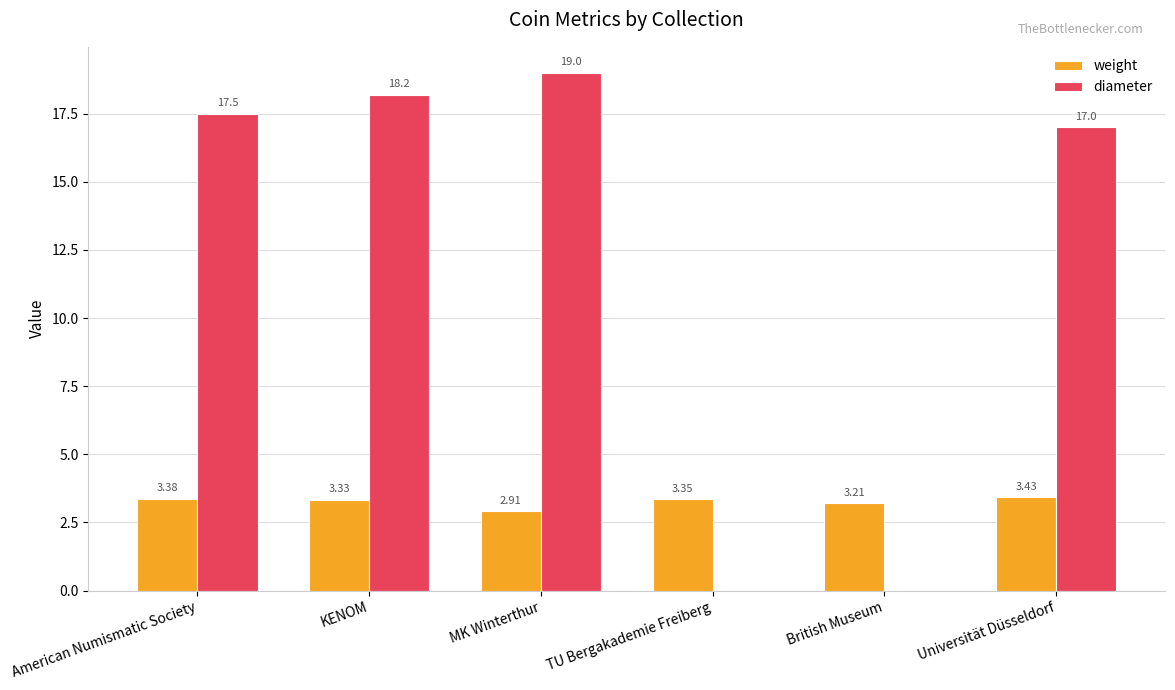

What is the difference between the weight values at MK Winterthur and British Museum?

0.3